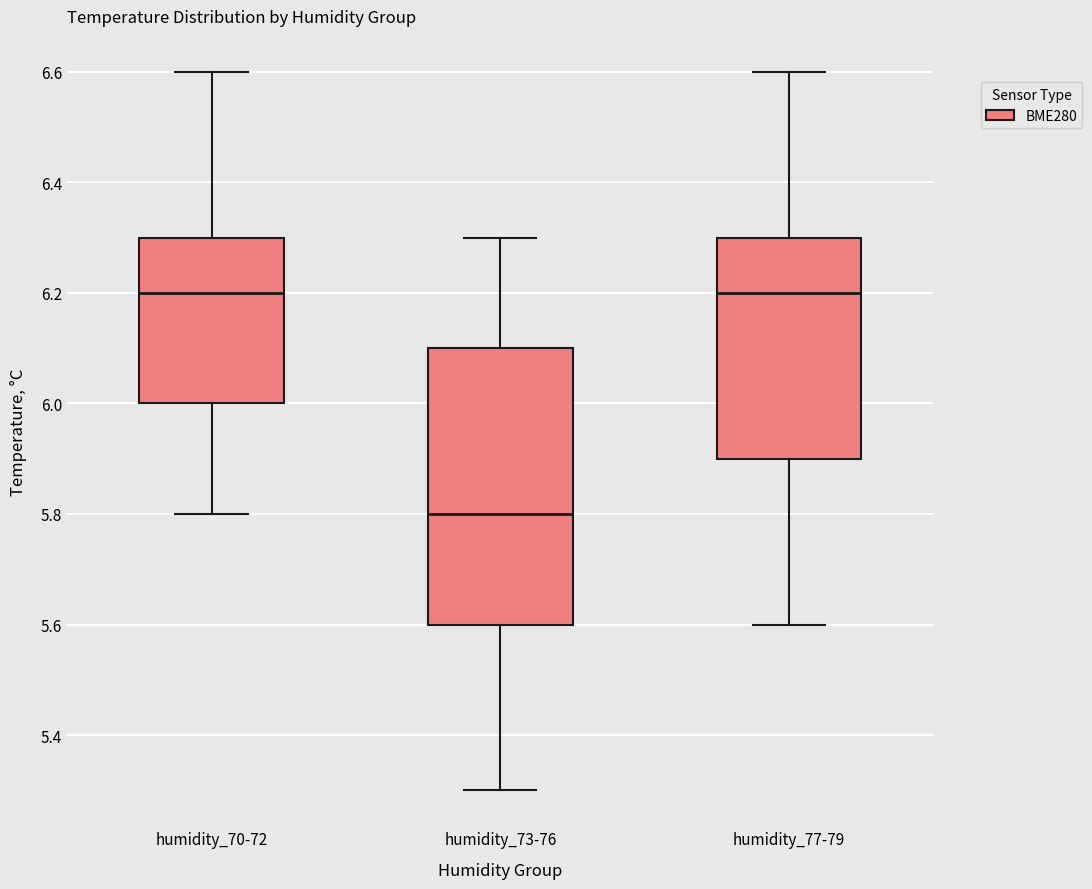

Which box is the tallest, from its lower edge to its upper edge?

humidity_73-76